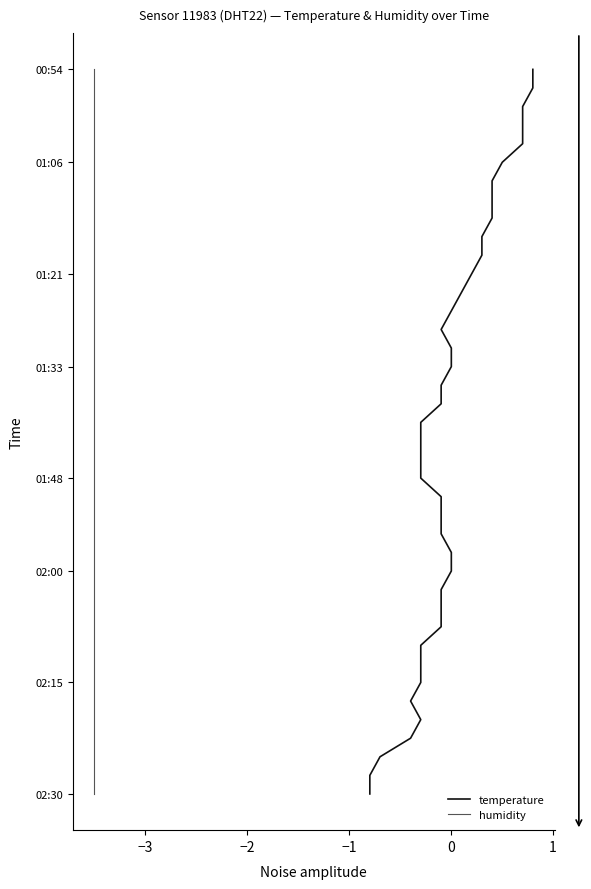

Count the number of data series in this chart.

2